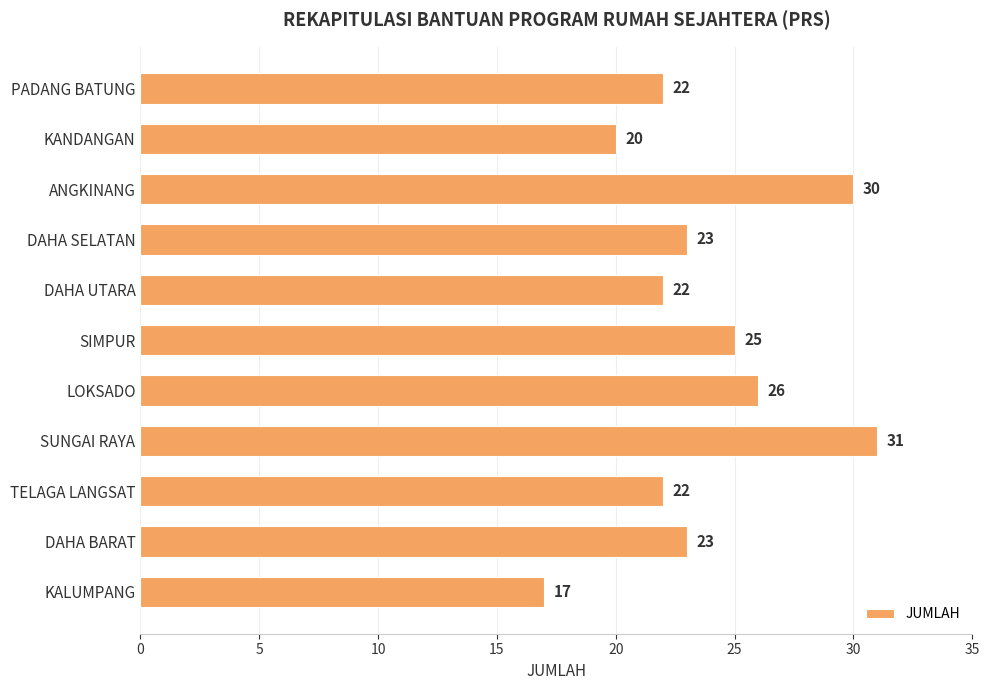

What is the minimum value shown in the chart?

17